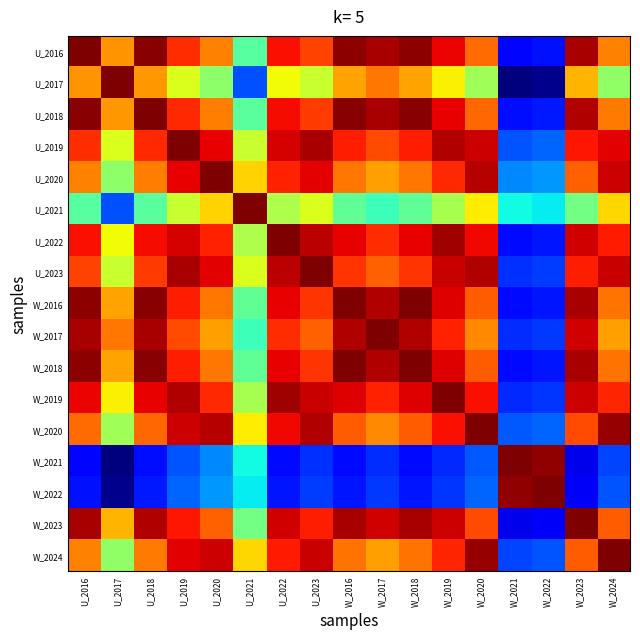

Reading left to right, transcribe all the data shown in this chart.

U_2016: U_2016=1.0	U_2017=0.8	U_2018=1.0	U_2019=0.9	U_2020=0.8	U_2021=0.5	U_2022=0.9	U_2023=0.8	W_2016=1.0	W_2017=1.0	W_2018=1.0	W_2019=0.9	W_2020=0.8	W_2021=0.1	W_2022=0.1	W_2023=1.0	W_2024=0.8
U_2017: U_2016=0.8	U_2017=1.0	U_2018=0.7	U_2019=0.6	U_2020=0.5	U_2021=0.2	U_2022=0.6	U_2023=0.6	W_2016=0.7	W_2017=0.8	W_2018=0.7	W_2019=0.7	W_2020=0.5	W_2021=0.0	W_2022=0.0	W_2023=0.7	W_2024=0.5
U_2018: U_2016=1.0	U_2017=0.7	U_2018=1.0	U_2019=0.9	U_2020=0.8	U_2021=0.5	U_2022=0.9	U_2023=0.8	W_2016=1.0	W_2017=1.0	W_2018=1.0	W_2019=0.9	W_2020=0.8	W_2021=0.1	W_2022=0.2	W_2023=1.0	W_2024=0.8
U_2019: U_2016=0.9	U_2017=0.6	U_2018=0.9	U_2019=1.0	U_2020=0.9	U_2021=0.6	U_2022=0.9	U_2023=1.0	W_2016=0.9	W_2017=0.8	W_2018=0.9	W_2019=1.0	W_2020=0.9	W_2021=0.2	W_2022=0.2	W_2023=0.9	W_2024=0.9
U_2020: U_2016=0.8	U_2017=0.5	U_2018=0.8	U_2019=0.9	U_2020=1.0	U_2021=0.7	U_2022=0.9	U_2023=0.9	W_2016=0.8	W_2017=0.7	W_2018=0.8	W_2019=0.9	W_2020=0.9	W_2021=0.3	W_2022=0.3	W_2023=0.8	W_2024=0.9
U_2021: U_2016=0.5	U_2017=0.2	U_2018=0.5	U_2019=0.6	U_2020=0.7	U_2021=1.0	U_2022=0.6	U_2023=0.6	W_2016=0.5	W_2017=0.4	W_2018=0.5	W_2019=0.6	W_2020=0.7	W_2021=0.4	W_2022=0.4	W_2023=0.5	W_2024=0.7
U_2022: U_2016=0.9	U_2017=0.6	U_2018=0.9	U_2019=0.9	U_2020=0.9	U_2021=0.6	U_2022=1.0	U_2023=0.9	W_2016=0.9	W_2017=0.9	W_2018=0.9	W_2019=1.0	W_2020=0.9	W_2021=0.1	W_2022=0.1	W_2023=0.9	W_2024=0.9
U_2023: U_2016=0.8	U_2017=0.6	U_2018=0.8	U_2019=1.0	U_2020=0.9	U_2021=0.6	U_2022=0.9	U_2023=1.0	W_2016=0.9	W_2017=0.8	W_2018=0.9	W_2019=0.9	W_2020=1.0	W_2021=0.2	W_2022=0.2	W_2023=0.9	W_2024=0.9
W_2016: U_2016=1.0	U_2017=0.7	U_2018=1.0	U_2019=0.9	U_2020=0.8	U_2021=0.5	U_2022=0.9	U_2023=0.9	W_2016=1.0	W_2017=1.0	W_2018=1.0	W_2019=0.9	W_2020=0.8	W_2021=0.1	W_2022=0.1	W_2023=1.0	W_2024=0.8
W_2017: U_2016=1.0	U_2017=0.8	U_2018=1.0	U_2019=0.8	U_2020=0.7	U_2021=0.4	U_2022=0.9	U_2023=0.8	W_2016=1.0	W_2017=1.0	W_2018=1.0	W_2019=0.9	W_2020=0.8	W_2021=0.2	W_2022=0.2	W_2023=0.9	W_2024=0.7
W_2018: U_2016=1.0	U_2017=0.7	U_2018=1.0	U_2019=0.9	U_2020=0.8	U_2021=0.5	U_2022=0.9	U_2023=0.9	W_2016=1.0	W_2017=1.0	W_2018=1.0	W_2019=0.9	W_2020=0.8	W_2021=0.1	W_2022=0.1	W_2023=1.0	W_2024=0.8
W_2019: U_2016=0.9	U_2017=0.7	U_2018=0.9	U_2019=1.0	U_2020=0.9	U_2021=0.6	U_2022=1.0	U_2023=0.9	W_2016=0.9	W_2017=0.9	W_2018=0.9	W_2019=1.0	W_2020=0.9	W_2021=0.2	W_2022=0.2	W_2023=0.9	W_2024=0.9
W_2020: U_2016=0.8	U_2017=0.5	U_2018=0.8	U_2019=0.9	U_2020=0.9	U_2021=0.7	U_2022=0.9	U_2023=1.0	W_2016=0.8	W_2017=0.8	W_2018=0.8	W_2019=0.9	W_2020=1.0	W_2021=0.2	W_2022=0.2	W_2023=0.8	W_2024=1.0
W_2021: U_2016=0.1	U_2017=0.0	U_2018=0.1	U_2019=0.2	U_2020=0.3	U_2021=0.4	U_2022=0.1	U_2023=0.2	W_2016=0.1	W_2017=0.2	W_2018=0.1	W_2019=0.2	W_2020=0.2	W_2021=1.0	W_2022=1.0	W_2023=0.1	W_2024=0.2
W_2022: U_2016=0.1	U_2017=0.0	U_2018=0.2	U_2019=0.2	U_2020=0.3	U_2021=0.4	U_2022=0.1	U_2023=0.2	W_2016=0.1	W_2017=0.2	W_2018=0.1	W_2019=0.2	W_2020=0.2	W_2021=1.0	W_2022=1.0	W_2023=0.1	W_2024=0.2
W_2023: U_2016=1.0	U_2017=0.7	U_2018=1.0	U_2019=0.9	U_2020=0.8	U_2021=0.5	U_2022=0.9	U_2023=0.9	W_2016=1.0	W_2017=0.9	W_2018=1.0	W_2019=0.9	W_2020=0.8	W_2021=0.1	W_2022=0.1	W_2023=1.0	W_2024=0.8
W_2024: U_2016=0.8	U_2017=0.5	U_2018=0.8	U_2019=0.9	U_2020=0.9	U_2021=0.7	U_2022=0.9	U_2023=0.9	W_2016=0.8	W_2017=0.7	W_2018=0.8	W_2019=0.9	W_2020=1.0	W_2021=0.2	W_2022=0.2	W_2023=0.8	W_2024=1.0